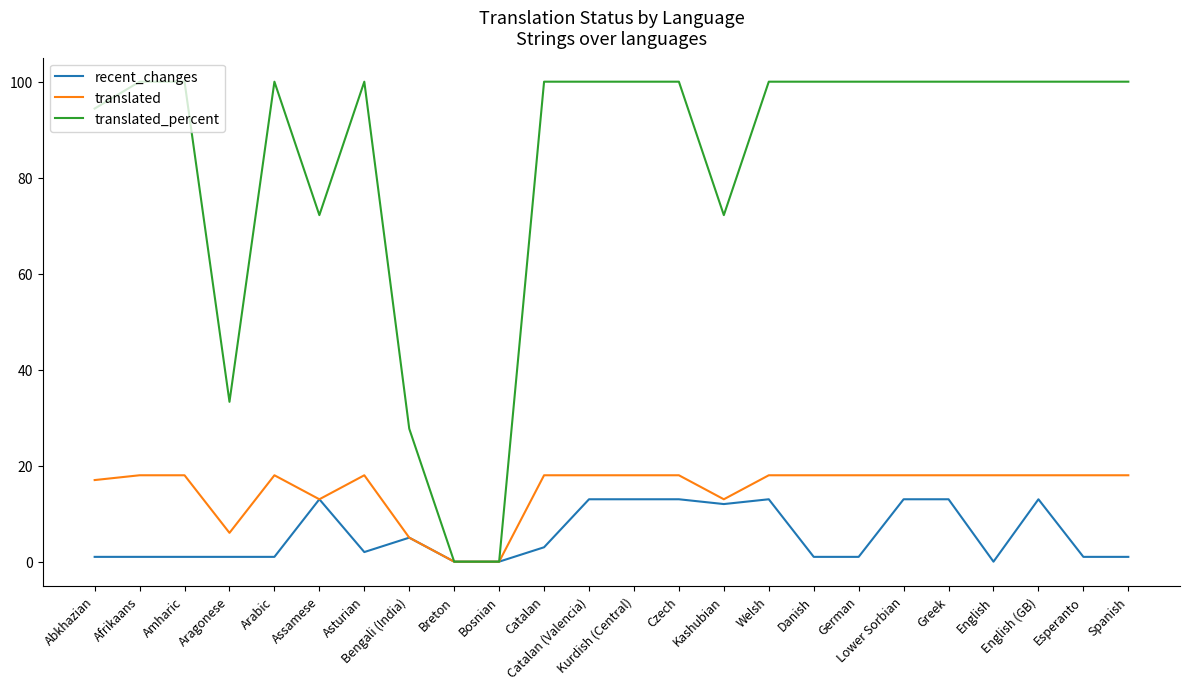

Reading left to right, extract all data points from this chart.

recent_changes: Abkhazian=1.0	Afrikaans=1.0	Amharic=1.0	Aragonese=1.0	Arabic=1.0	Assamese=13.0	Asturian=2.0	Bengali (India)=5.0	Breton=0.0	Bosnian=0.0	Catalan=3.0	Catalan (Valencia)=13.0	Kurdish (Central)=13.0	Czech=13.0	Kashubian=12.0	Welsh=13.0	Danish=1.0	German=1.0	Lower Sorbian=13.0	Greek=13.0	English=0.0	English (GB)=13.0	Esperanto=1.0	Spanish=1.0
translated: Abkhazian=17.0	Afrikaans=18.0	Amharic=18.0	Aragonese=6.0	Arabic=18.0	Assamese=13.0	Asturian=18.0	Bengali (India)=5.0	Breton=0.0	Bosnian=0.0	Catalan=18.0	Catalan (Valencia)=18.0	Kurdish (Central)=18.0	Czech=18.0	Kashubian=13.0	Welsh=18.0	Danish=18.0	German=18.0	Lower Sorbian=18.0	Greek=18.0	English=18.0	English (GB)=18.0	Esperanto=18.0	Spanish=18.0
translated_percent: Abkhazian=94.4	Afrikaans=100.0	Amharic=100.0	Aragonese=33.3	Arabic=100.0	Assamese=72.2	Asturian=100.0	Bengali (India)=27.7	Breton=0.0	Bosnian=0.0	Catalan=100.0	Catalan (Valencia)=100.0	Kurdish (Central)=100.0	Czech=100.0	Kashubian=72.2	Welsh=100.0	Danish=100.0	German=100.0	Lower Sorbian=100.0	Greek=100.0	English=100.0	English (GB)=100.0	Esperanto=100.0	Spanish=100.0